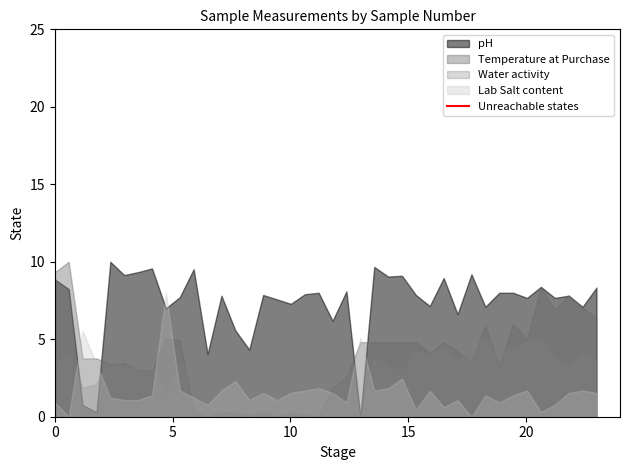

Which series ends up on top after the final intersection of pH and Lab Salt content?

pH